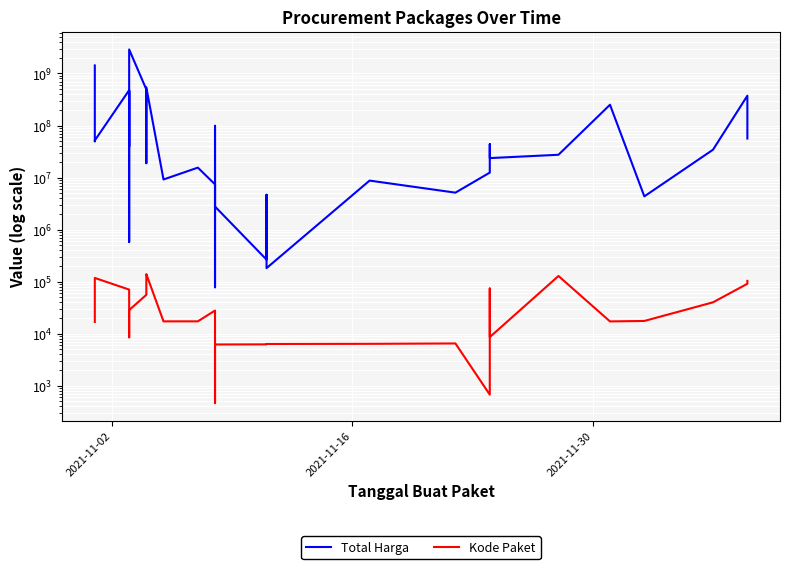

Reading left to right, what are all the values shown in this chart?

Total Harga: 1425867900	49730040	51601000	477600000	34000000	32441200	577875	464002100	39440000	2892122000	493000000	19175000	18900000	541071000	9180000	15513960	7401240	333600	78000	98772570	2772000	265000	4672200	182000	8742500	5129000	12453900	43859200	23653000	27412000	250350000	4350000	34292000	373404000	56152800
Kode Paket: 16823	17509	117783	70453	8530	8646	8668	13652	28271	28425	55826	67279	137876	139817	17272	17283	27891	464	5449	5997	6214	6246	6300	6350	6397	6503	675	73894	8601	128516	17238	17580	40112	91101	103541